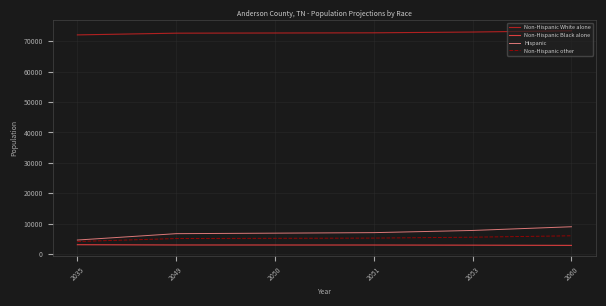

What is the smallest value displayed?

2931